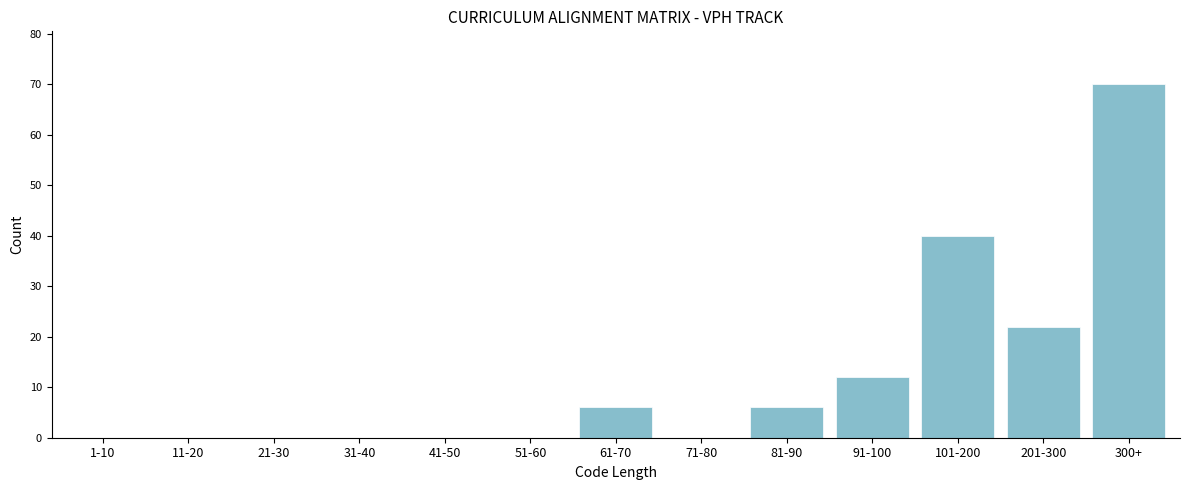

Reading left to right, transcribe all the data shown in this chart.

1-10=0	11-20=0	21-30=0	31-40=0	41-50=0	51-60=0	61-70=6	71-80=0	81-90=6	91-100=12	101-200=40	201-300=22	300+=70